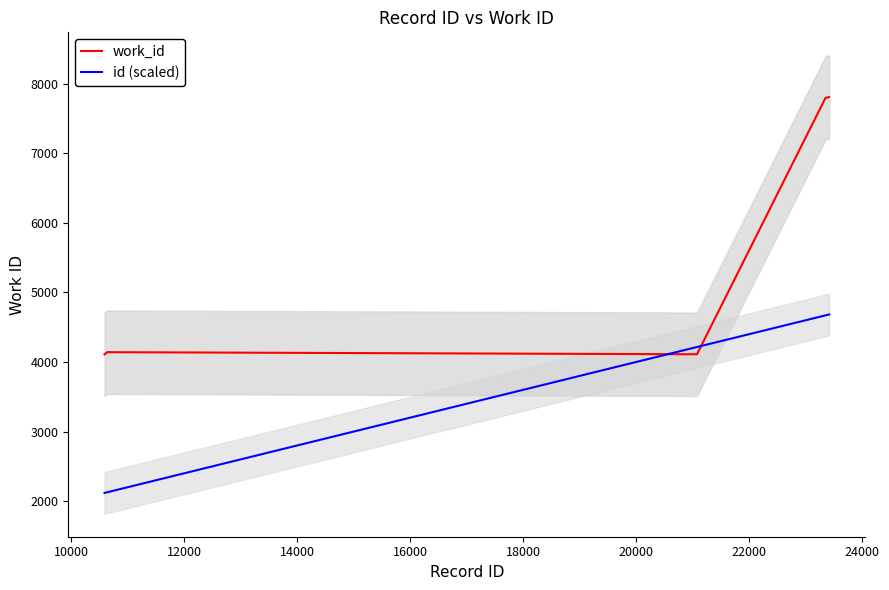

What is the average value of the work_id series?

5231.2